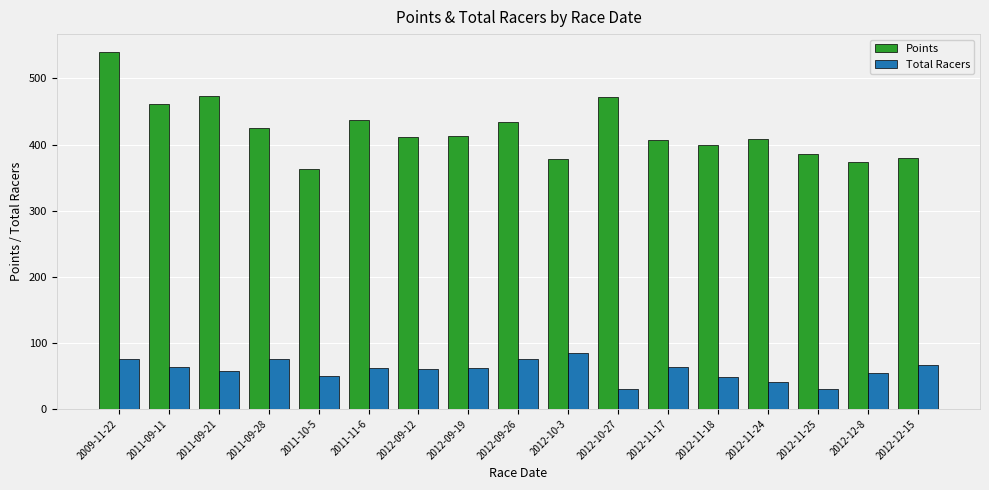

Which series has the largest total across all categories?

Points